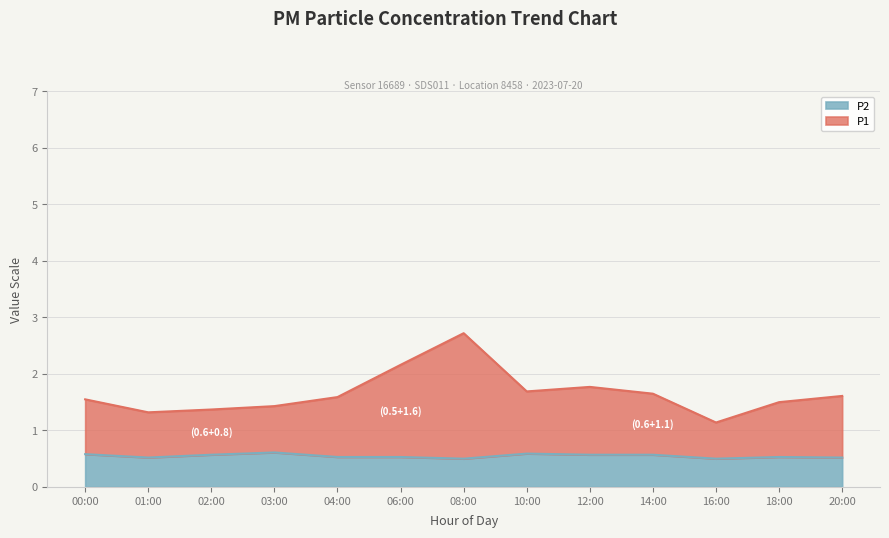

Which has a higher value, 18:00 or 03:00?

18:00